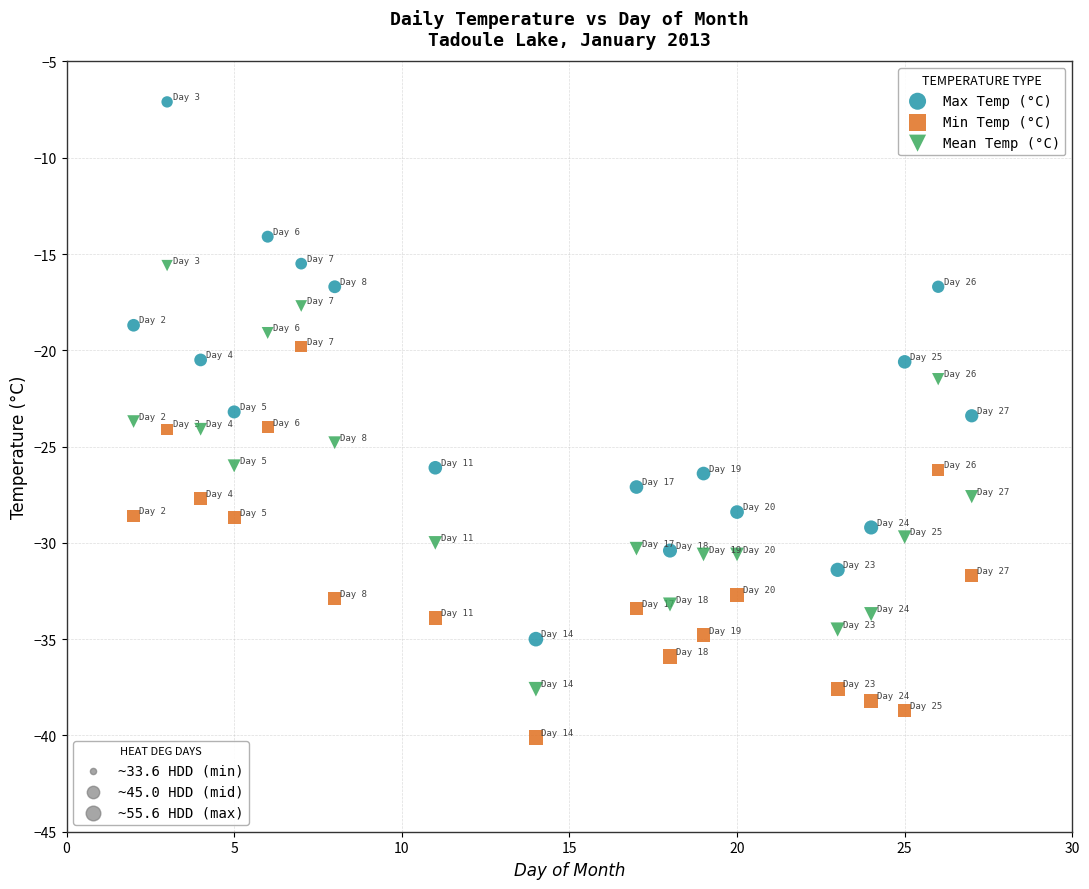

Across all data points, what is the range of Y values (max minus min)?

33.0